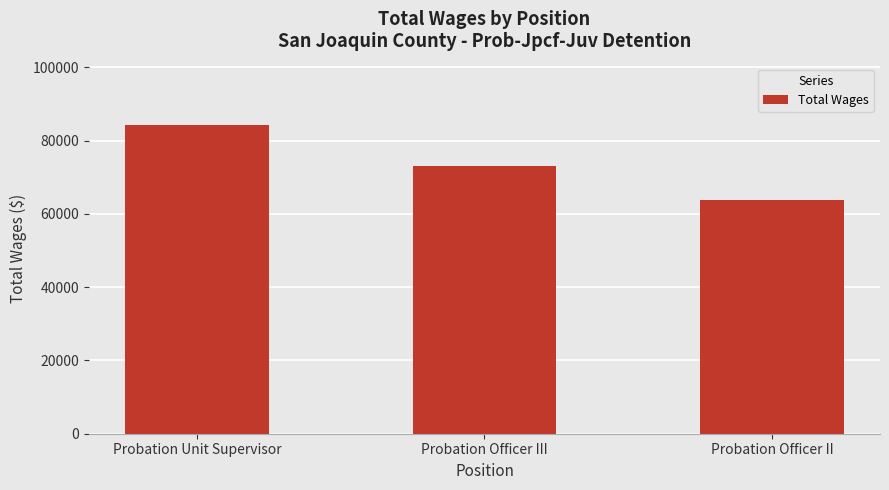

How many bars are there in total?

3